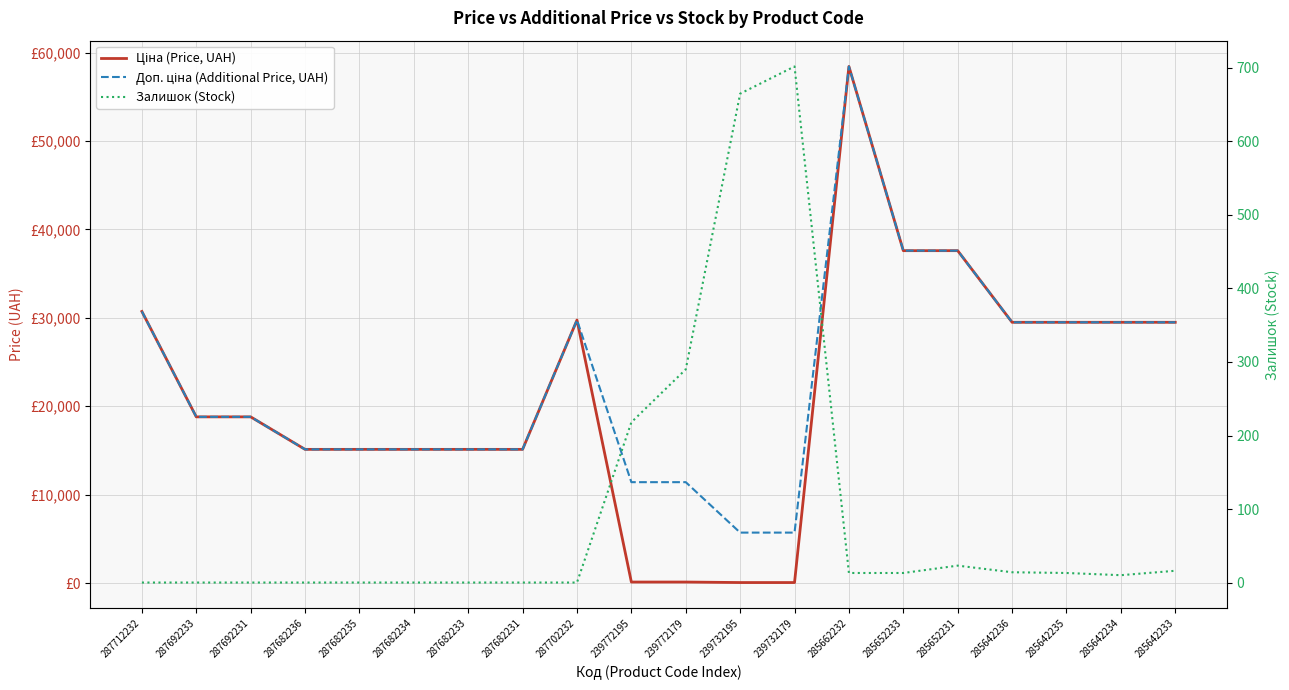

True or false: Ціна (Price, UAH) and Доп. ціна (Additional Price, UAH) intersect in this chart.

False